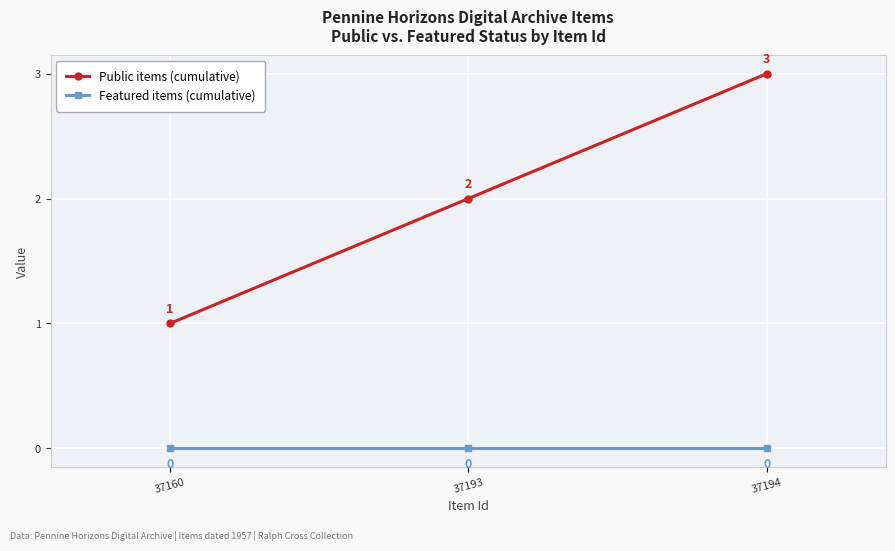

Which series has the widest spread of values?

Public items (cumulative)